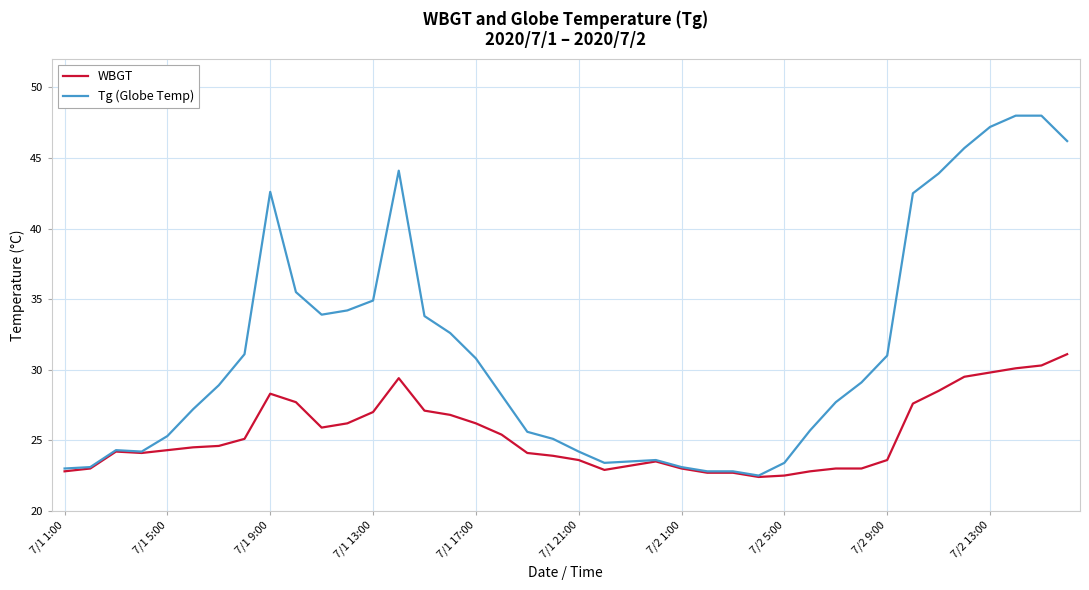

Is this an area chart (filled region under the line)?

No